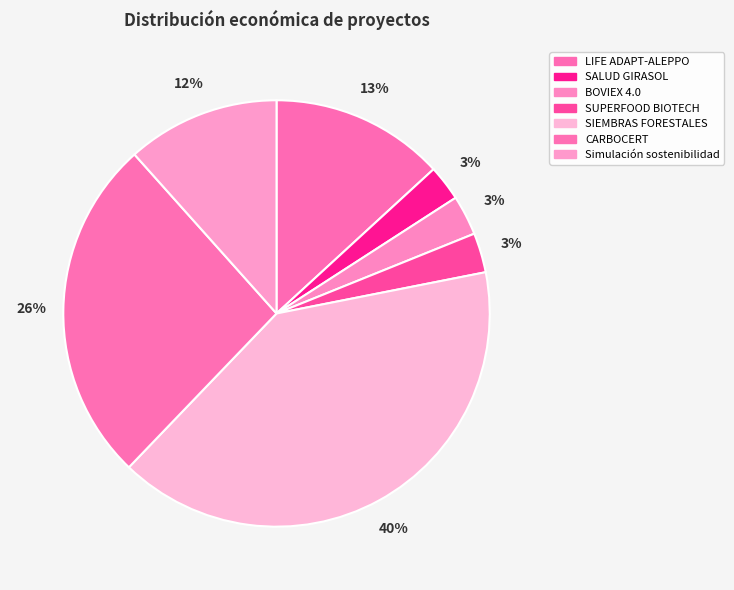

Which has a higher value, SUPERFOOD BIOTECH or SIEMBRAS FORESTALES?

SIEMBRAS FORESTALES